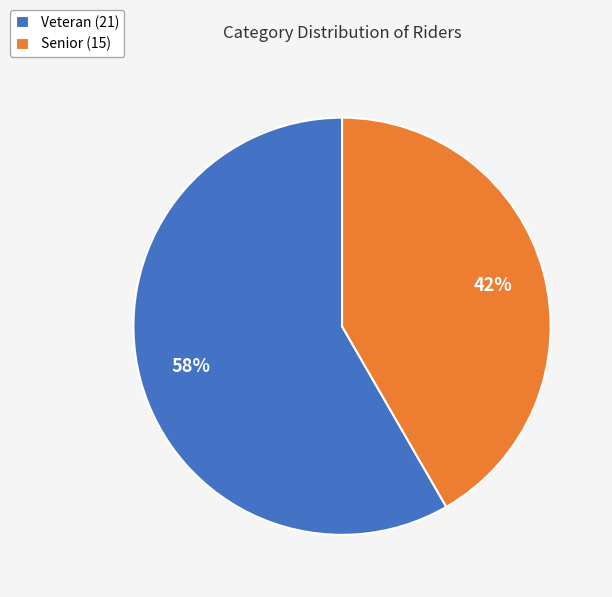

What is the majority slice?

Veteran